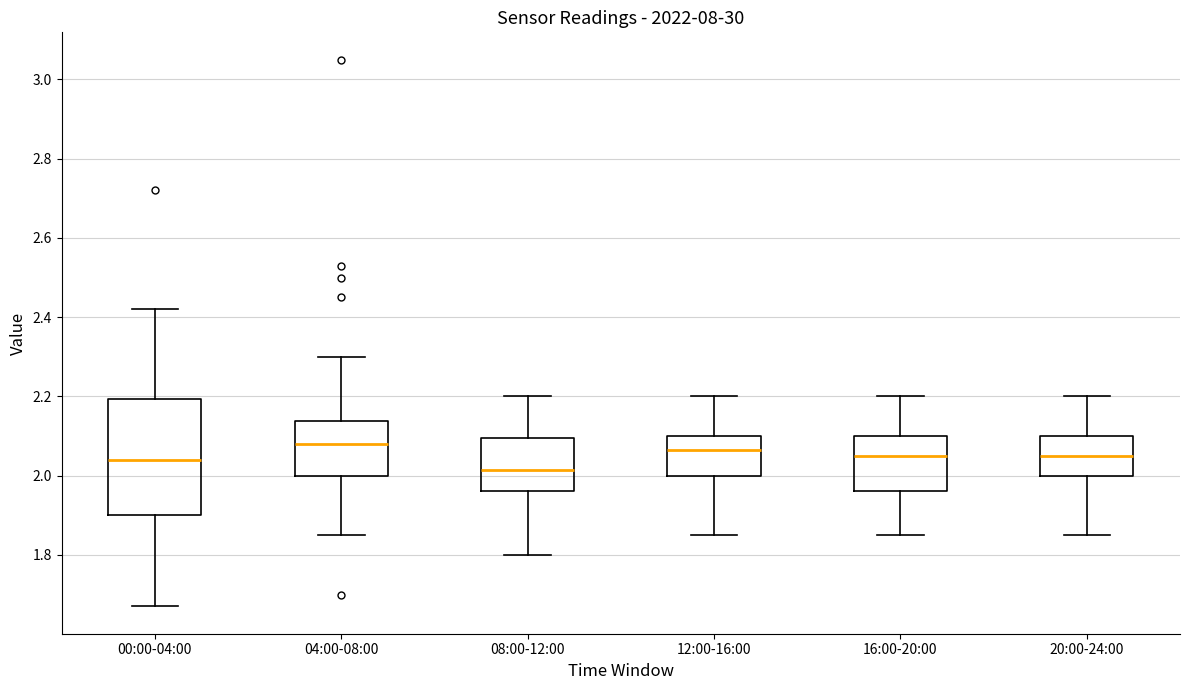

Where is the upper edge of the box for 16:00-20:00 on the y-axis? The values are not printed on the chart, so give them approximately, as read against the axis.

2.10